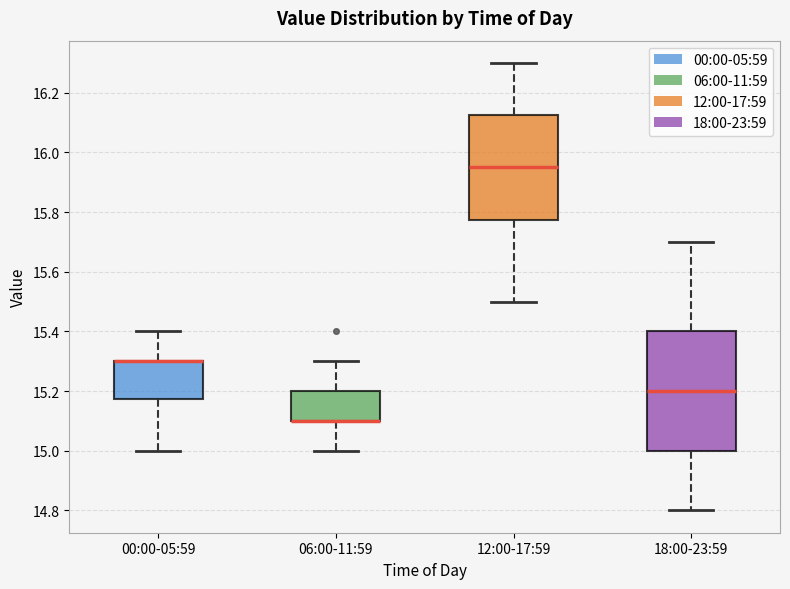

Where does the lower whisker of the box for 00:00-05:59 end on the y-axis? The values are not printed on the chart, so give them approximately, as read against the axis.

15.00